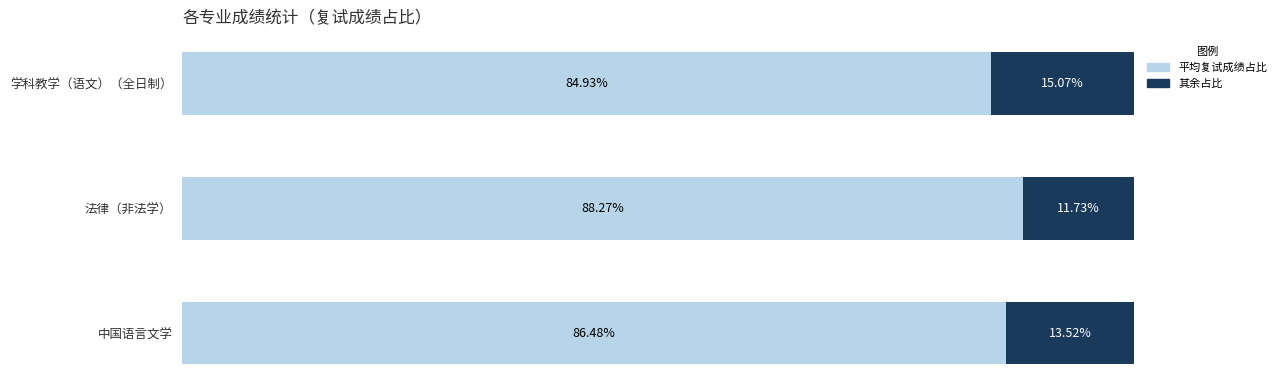

Which category has the highest value in the 平均复试成绩占比 series?

法律（非法学）